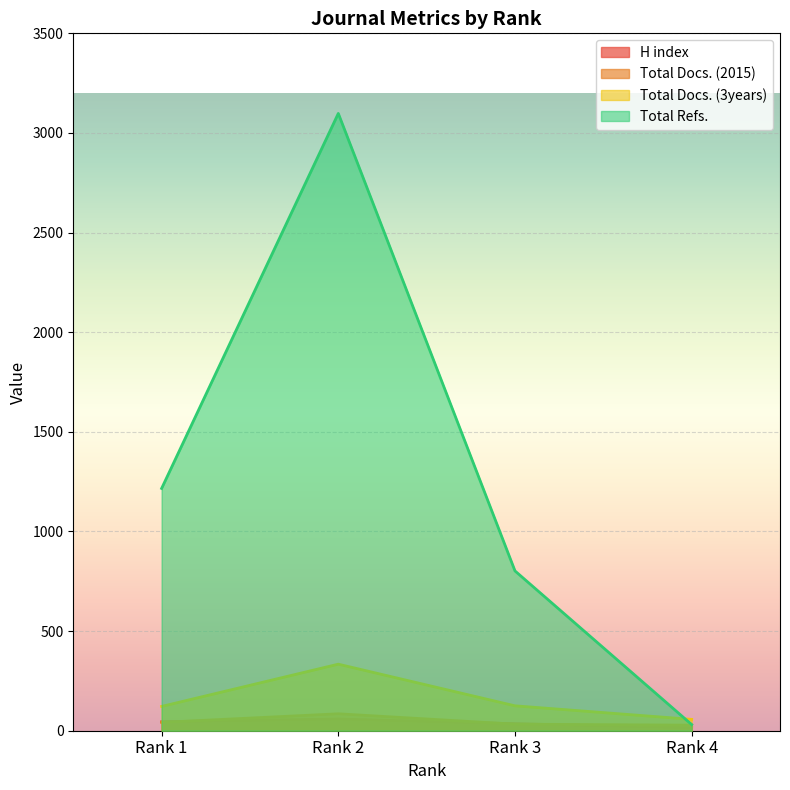

Reading right to left, list all the values displayed in this chart.

H index: Rank 4=15	Rank 3=35	Rank 2=59	Rank 1=45
Total Docs. (2015): Rank 4=28	Rank 3=33	Rank 2=85	Rank 1=42
Total Docs. (3years): Rank 4=57	Rank 3=125	Rank 2=334	Rank 1=122
Total Refs.: Rank 4=31	Rank 3=802	Rank 2=3098	Rank 1=1216